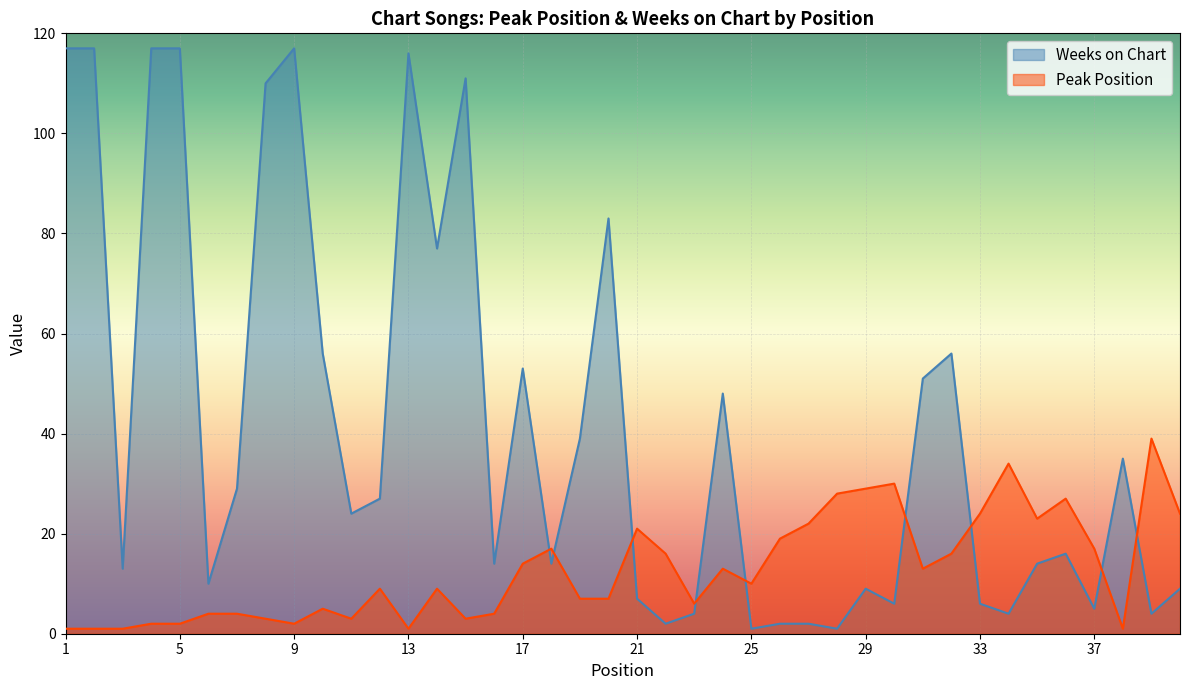

What is the total value across all series at 22?

18